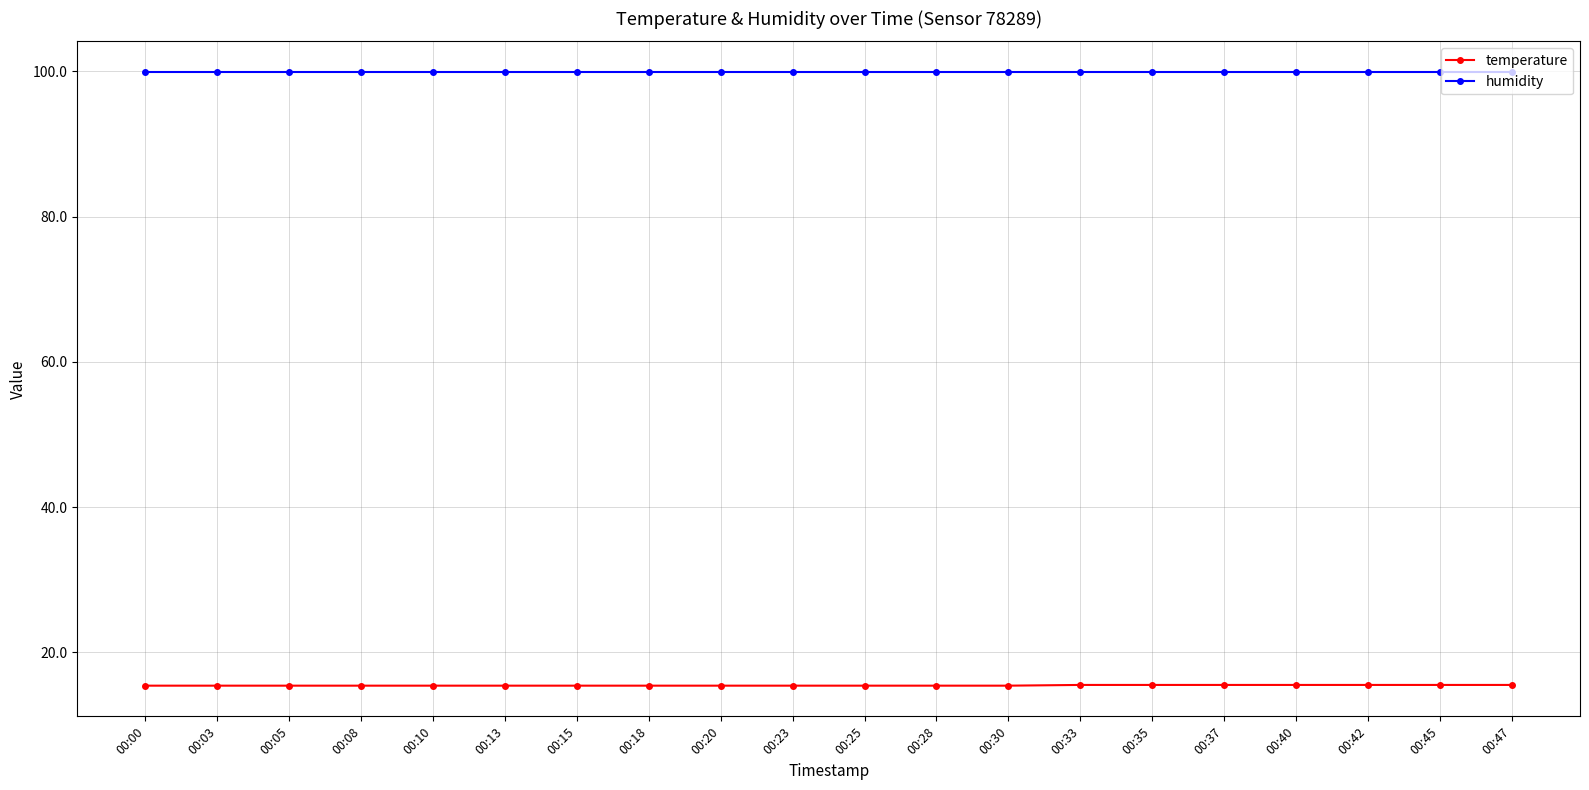

True or false: temperature and humidity intersect in this chart.

False